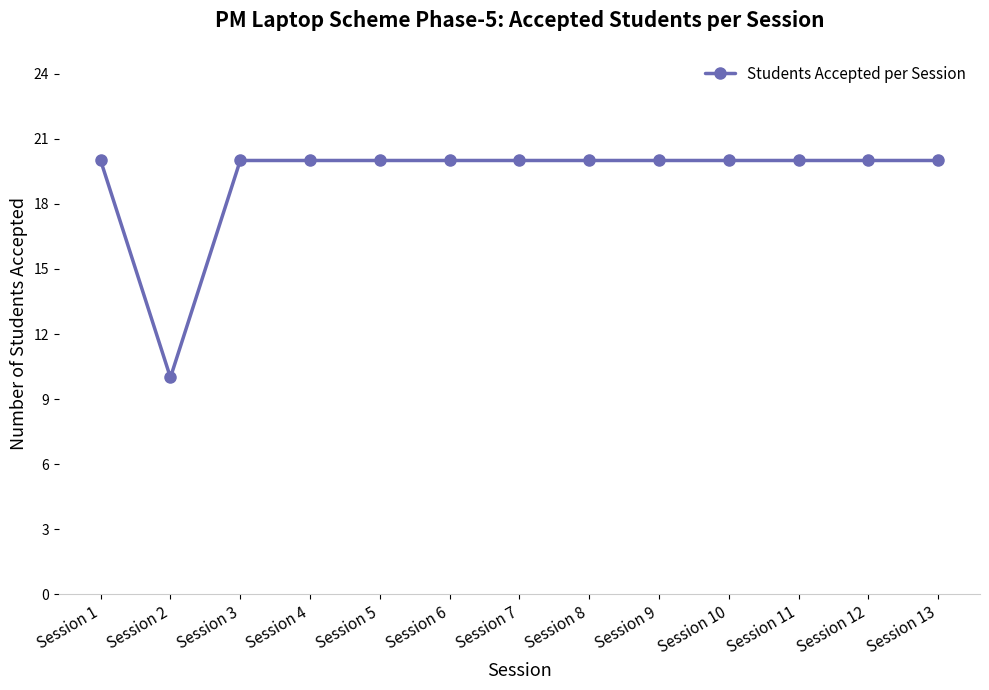

What is the approximate value at Session 13?

20